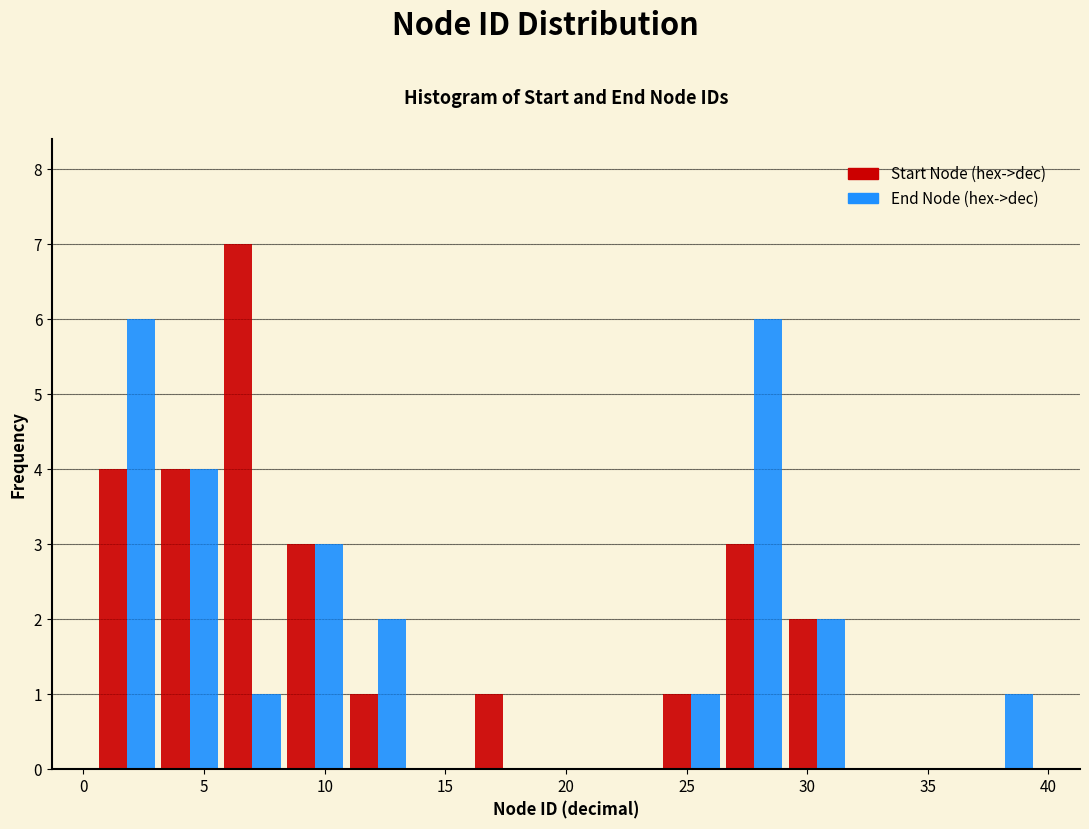

Reading left to right, list every range on the x-axis with the height of the bar of each series over it. Neither the bar edges nor the heights are printed on the chart, so give them approximately, as read against the axes.

0.5 to 3.1: Start Node (hex->dec)=4	End Node (hex->dec)=6
3.1 to 5.7: Start Node (hex->dec)=4	End Node (hex->dec)=4
5.7 to 8.3: Start Node (hex->dec)=7	End Node (hex->dec)=1
8.3 to 10.9: Start Node (hex->dec)=3	End Node (hex->dec)=3
10.9 to 13.5: Start Node (hex->dec)=1	End Node (hex->dec)=2
13.5 to 16.1: Start Node (hex->dec)=0	End Node (hex->dec)=0
16.1 to 18.7: Start Node (hex->dec)=1	End Node (hex->dec)=0
18.7 to 21.3: Start Node (hex->dec)=0	End Node (hex->dec)=0
21.3 to 23.9: Start Node (hex->dec)=0	End Node (hex->dec)=0
23.9 to 26.5: Start Node (hex->dec)=1	End Node (hex->dec)=1
26.5 to 29.1: Start Node (hex->dec)=3	End Node (hex->dec)=6
29.1 to 31.7: Start Node (hex->dec)=2	End Node (hex->dec)=2
31.7 to 34.3: Start Node (hex->dec)=0	End Node (hex->dec)=0
34.3 to 36.9: Start Node (hex->dec)=0	End Node (hex->dec)=0
36.9 to 39.5: Start Node (hex->dec)=0	End Node (hex->dec)=1